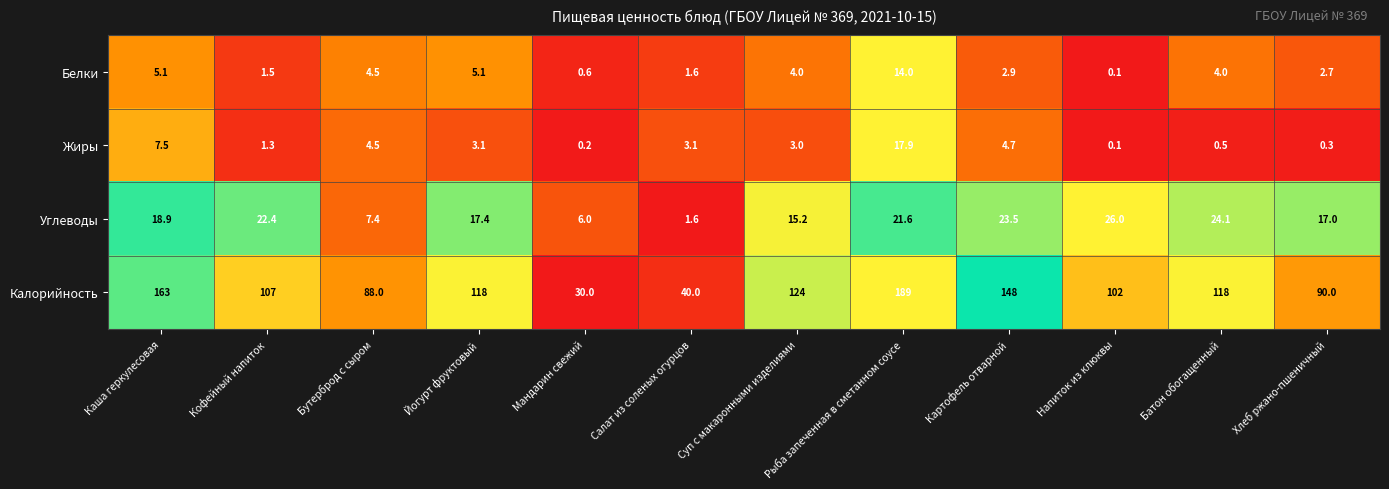

What is the spread (max minus min) of values at Йогурт фруктовый?

114.9